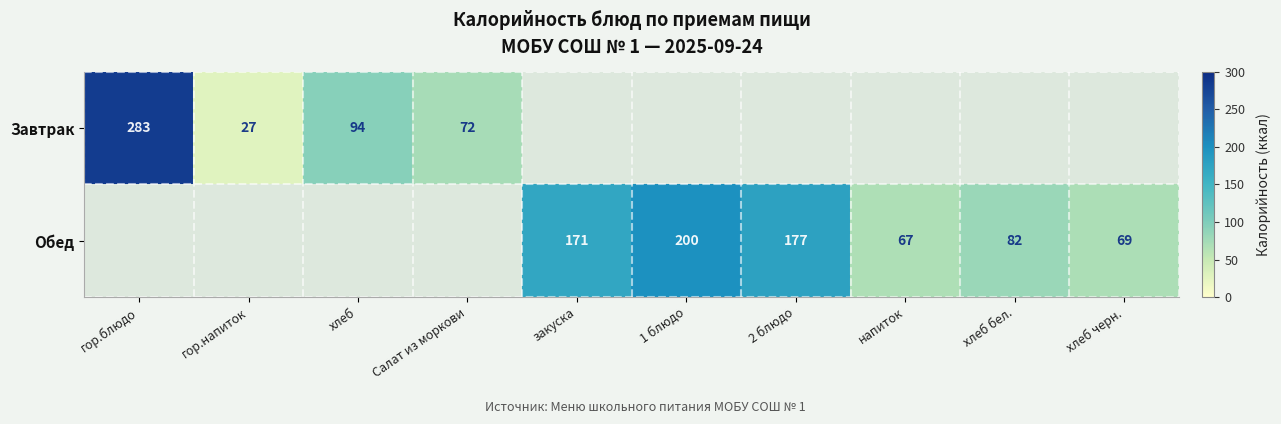

What is the greatest value displayed?

283.0